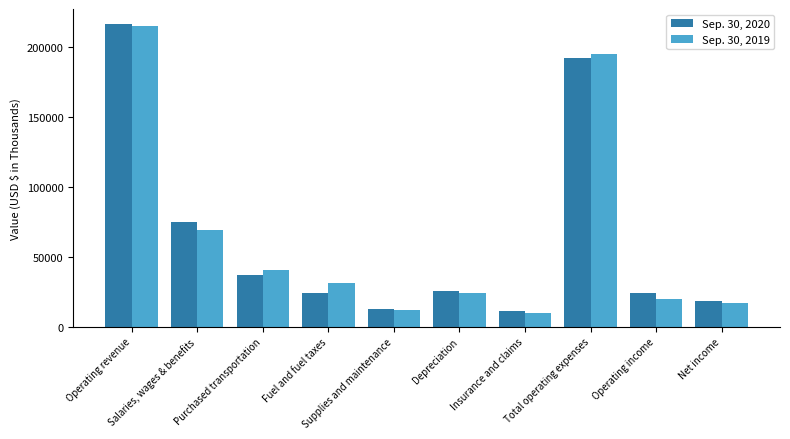

Rank the series at Fuel and fuel taxes from highest to lowest value.

Sep. 30, 2019, Sep. 30, 2020